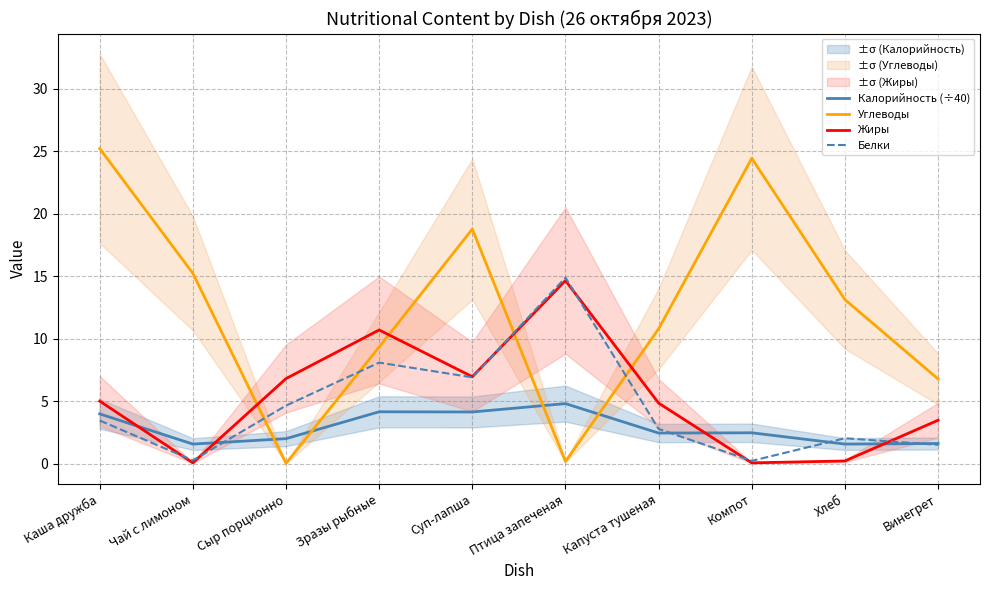

What position from the left is Капуста тушеная?

7